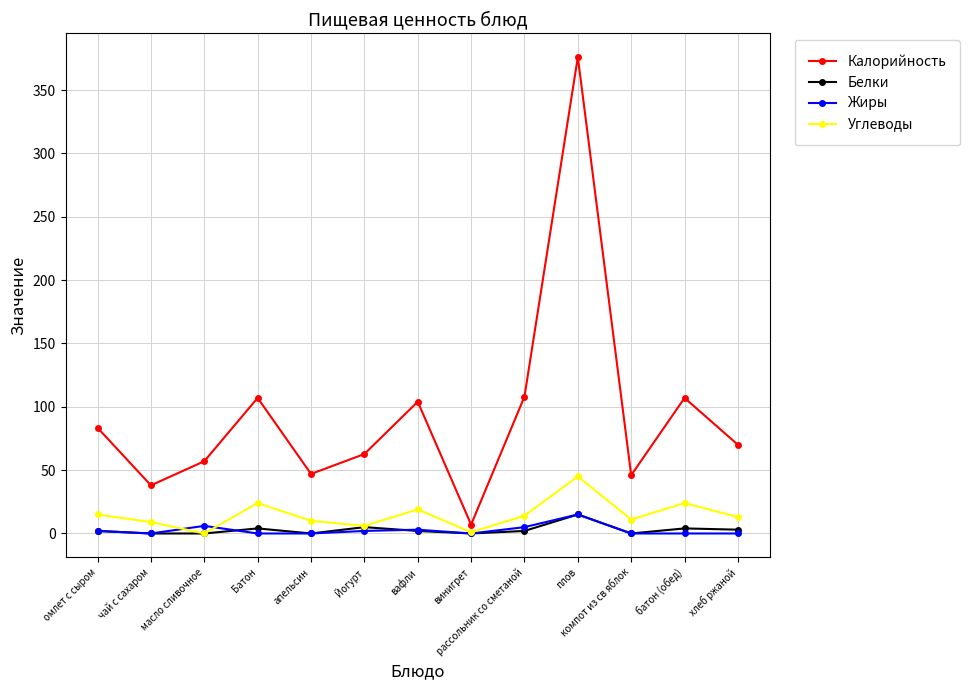

What is the difference between the maximum and second lowest values in the Калорийность series?

338.0